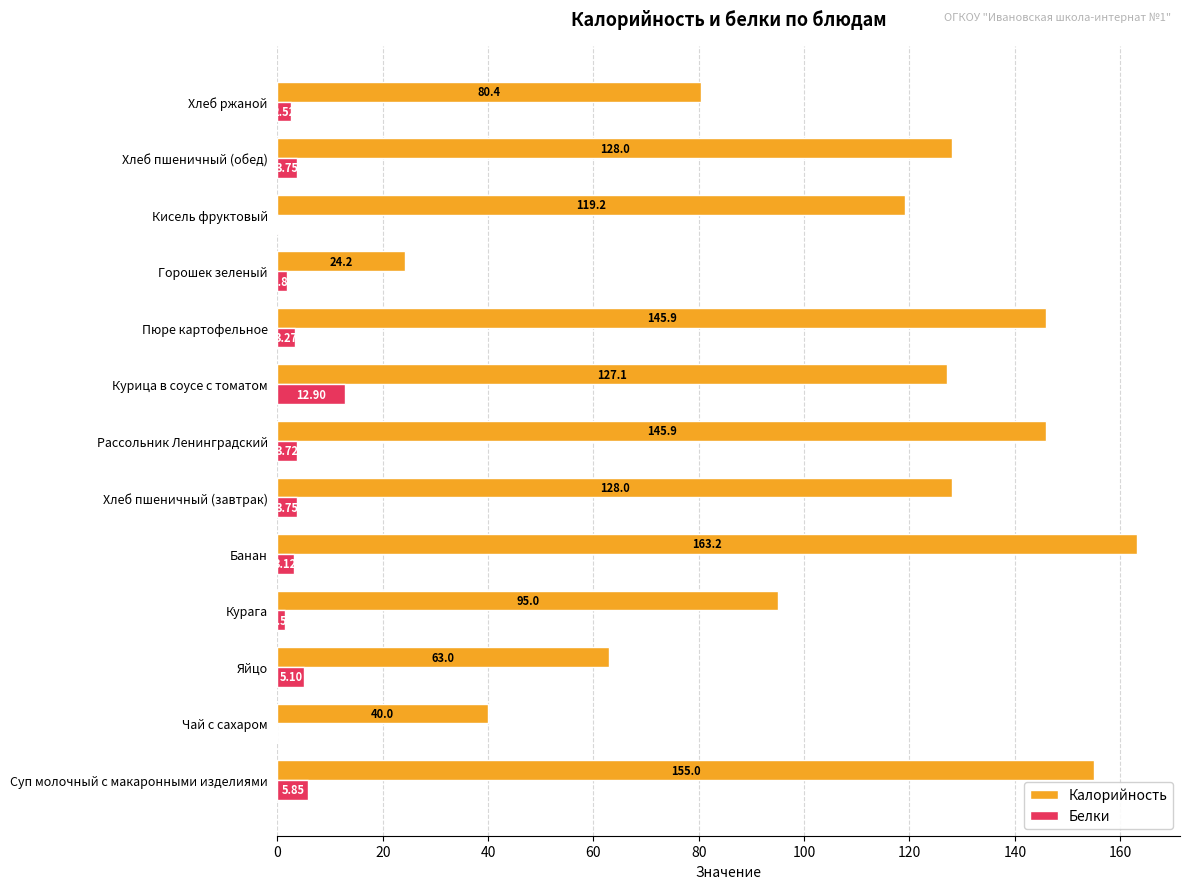

What is the average value of the Белки series?

3.6